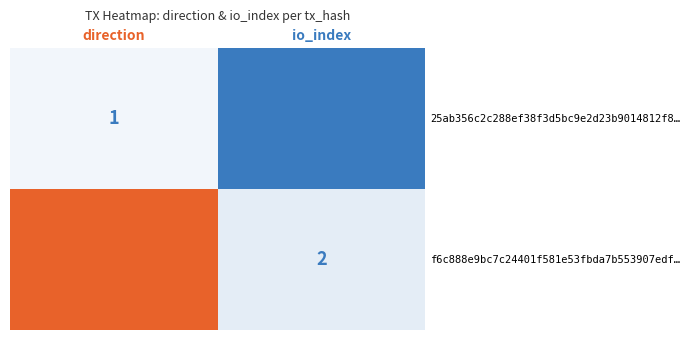

What is the spread (max minus min) of values at 1?

13